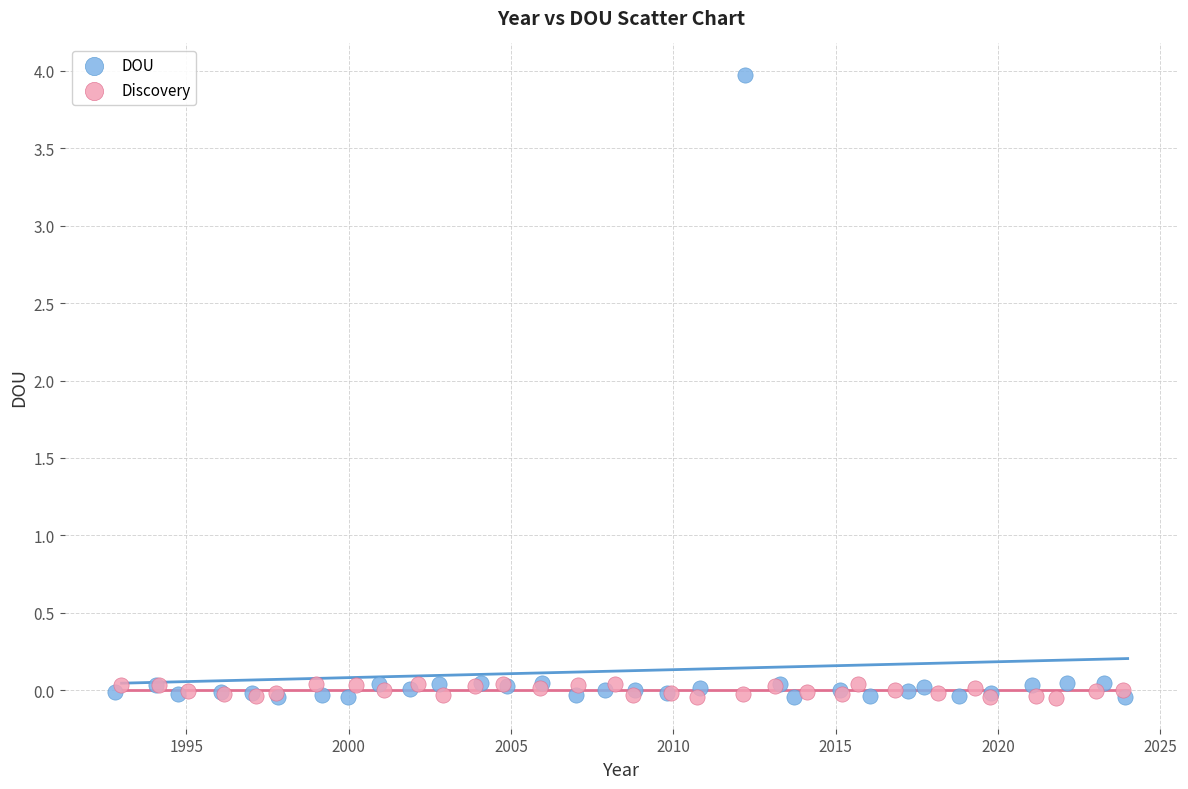

Which series reaches the maximum Y coordinate?

DOU